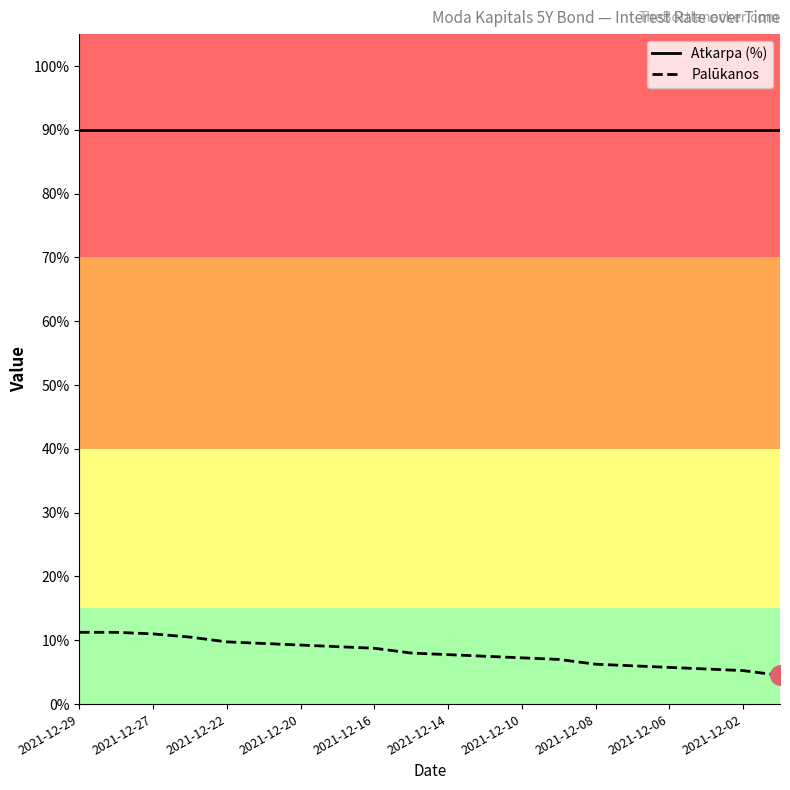

What are all the series names shown in the legend?

Atkarpa (%), Palūkanos